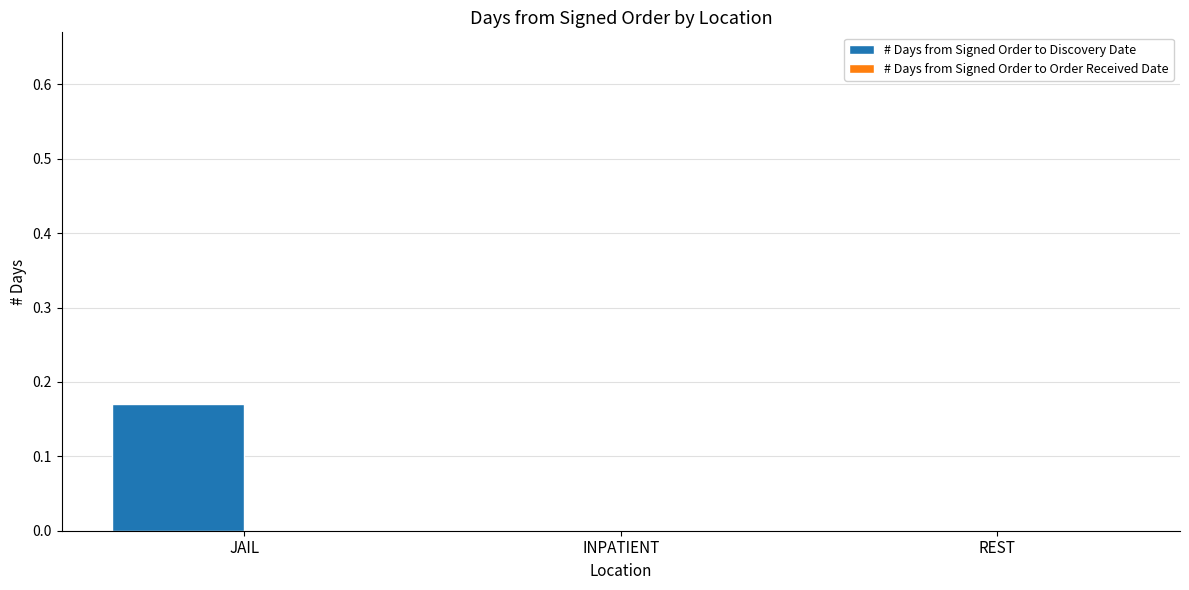

Between JAIL and REST, which is larger?

JAIL